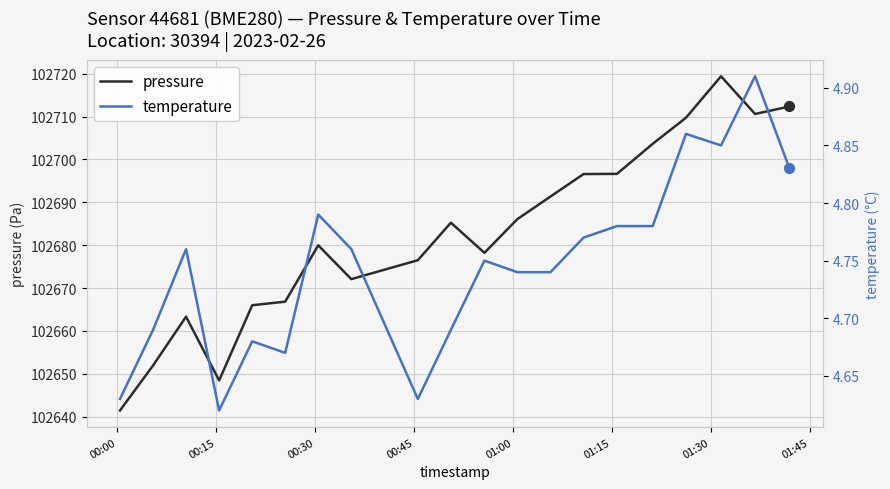

What are all the series names shown in the legend?

pressure, temperature